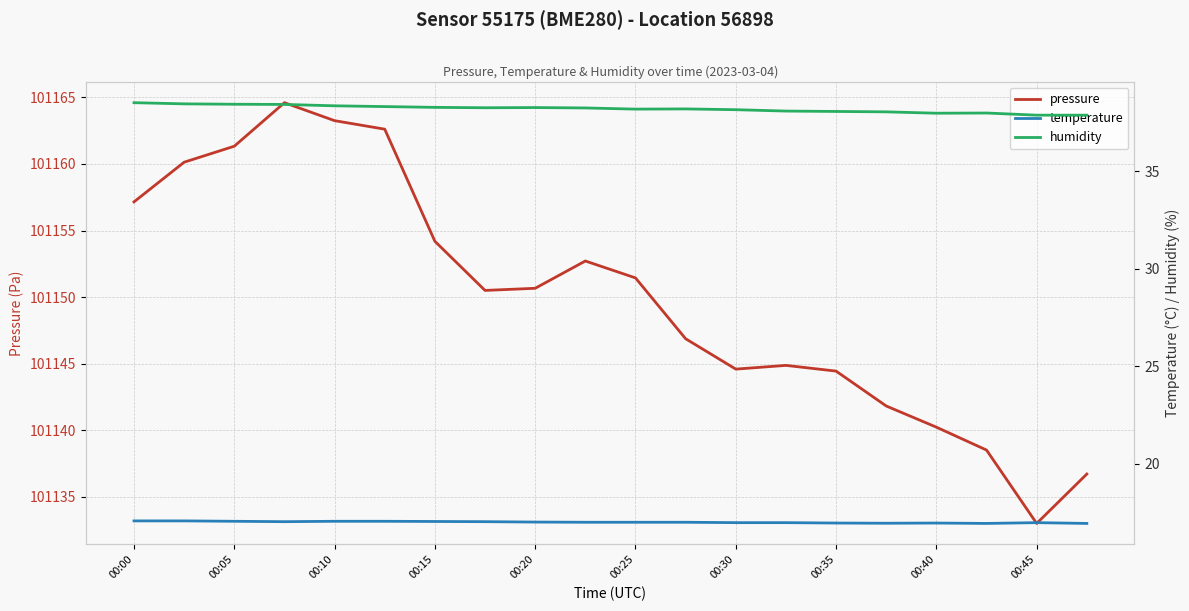

Which series has the largest range (max minus min)?

pressure